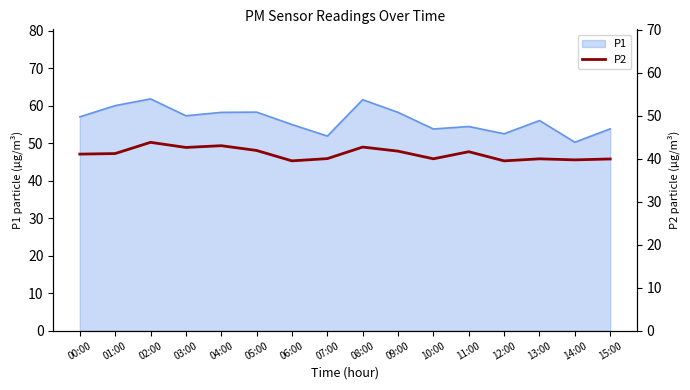

How many lines are shown in the chart?

1